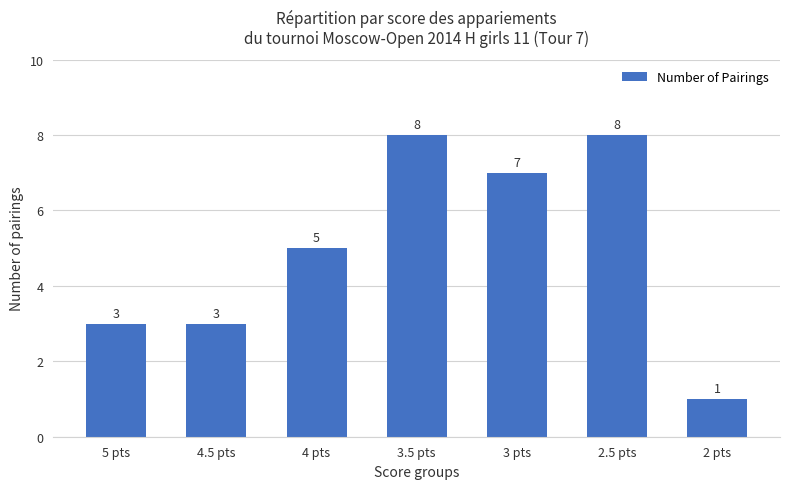

Reading left to right, list all the values displayed in this chart.

3	3	5	8	7	8	1